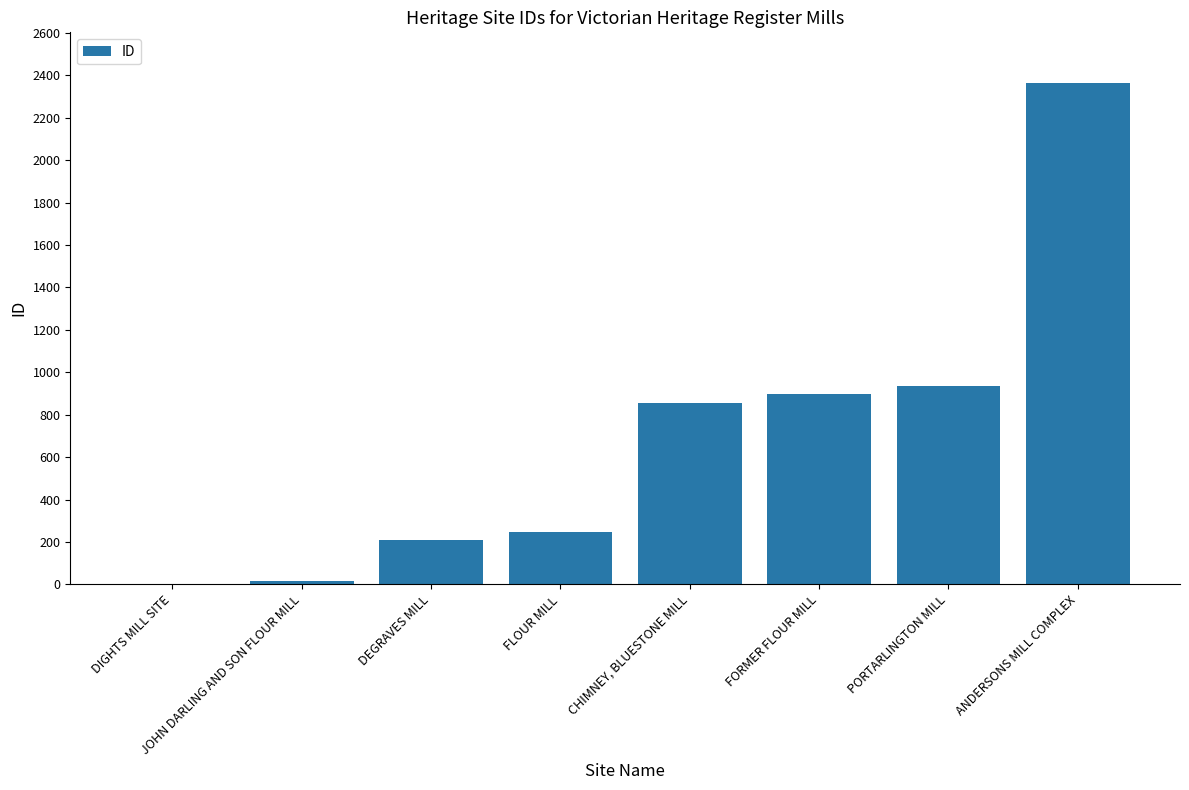

What is the greatest value displayed?

2366